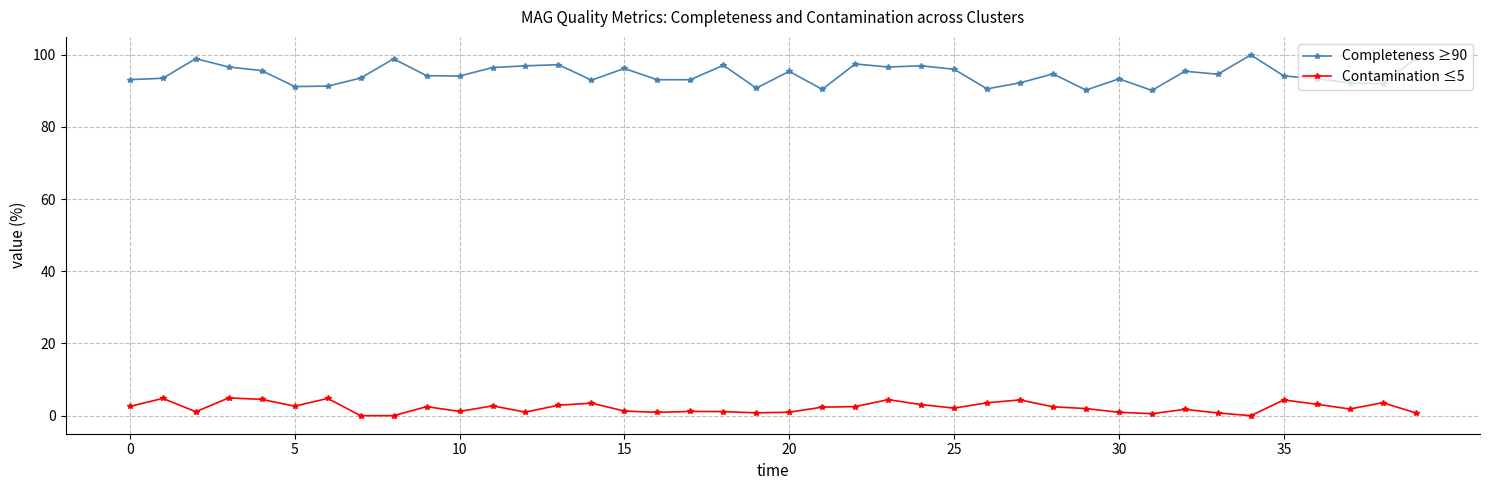

What is the maximum value for Contamination ≤5?

4.9